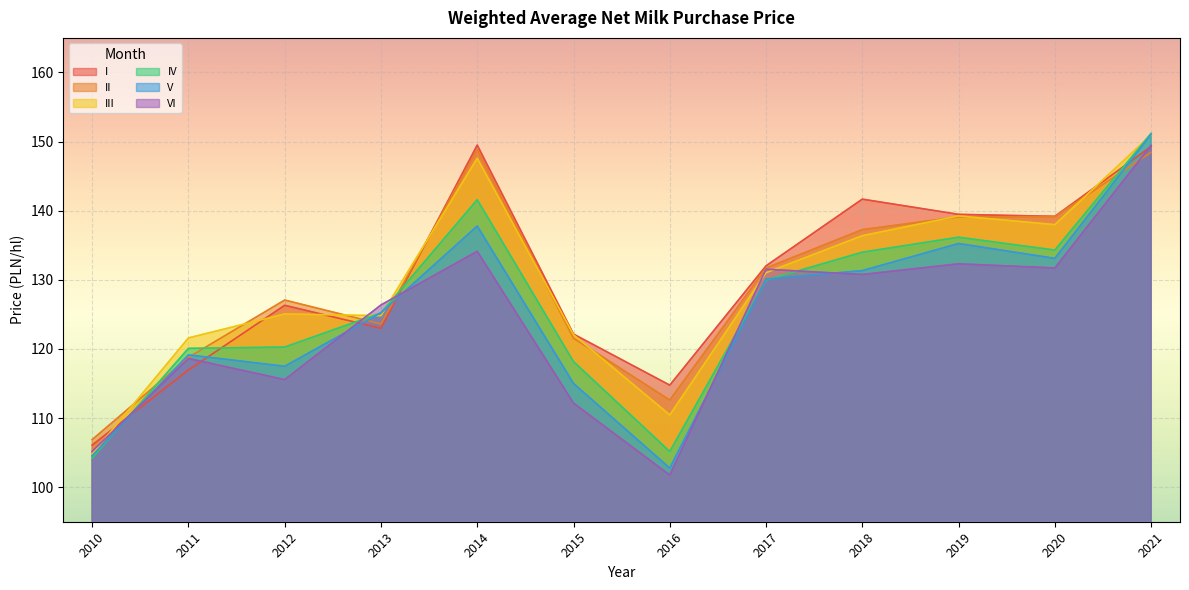

How many lines are shown in the chart?

6